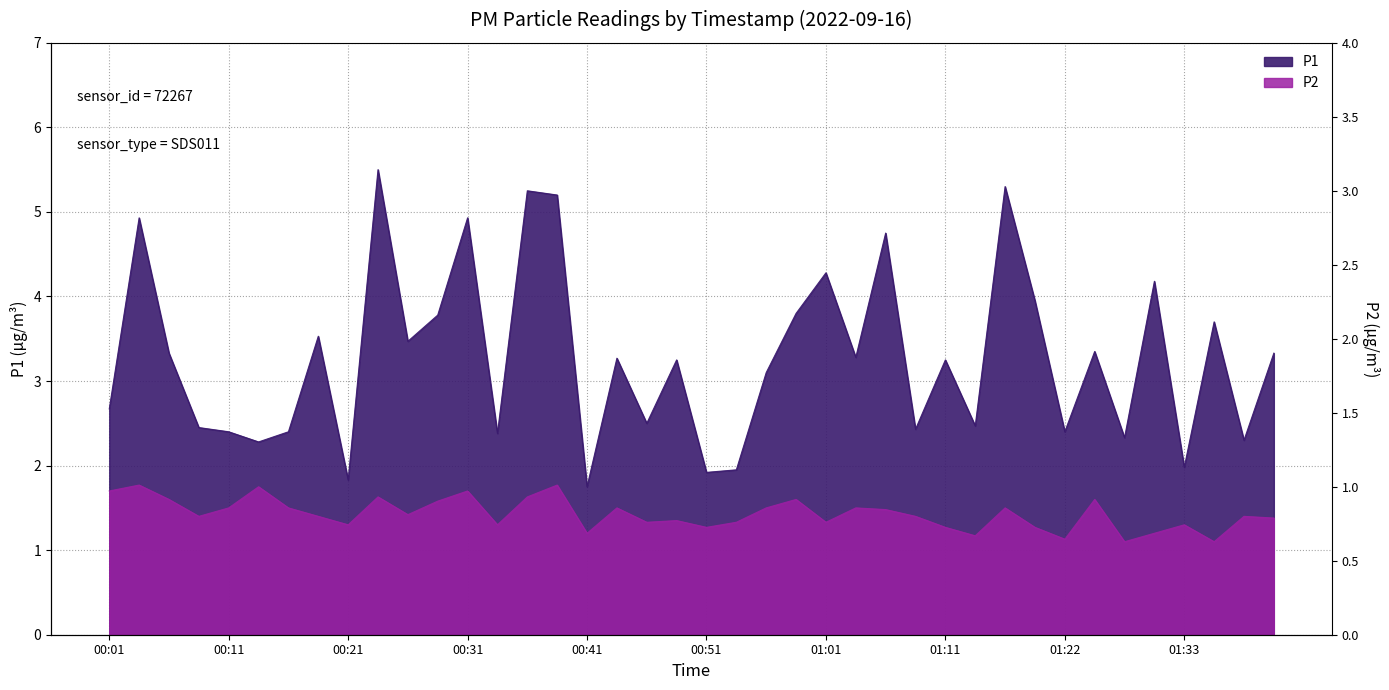

List the series in order of their peak value, lowest first.

P2, P1